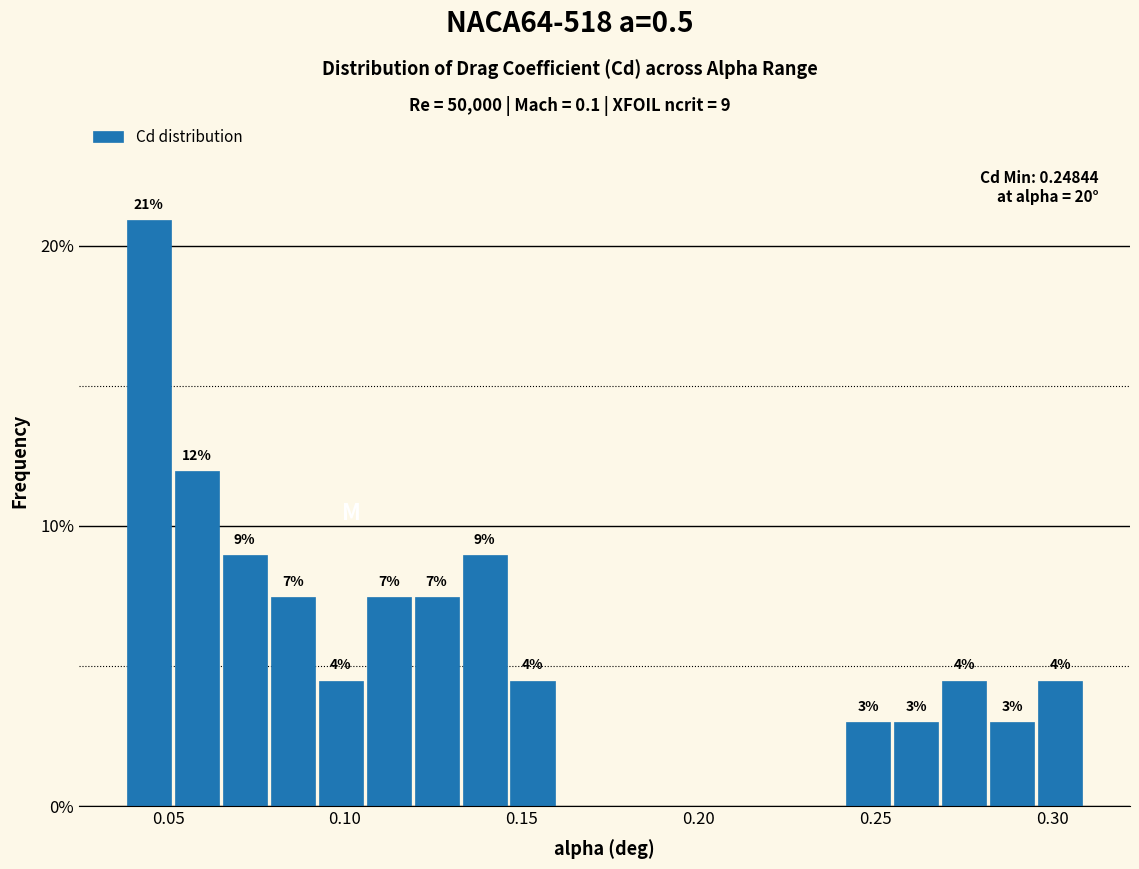

Read against the x-axis, roughly where is the centre of the tallest bar?

0.045